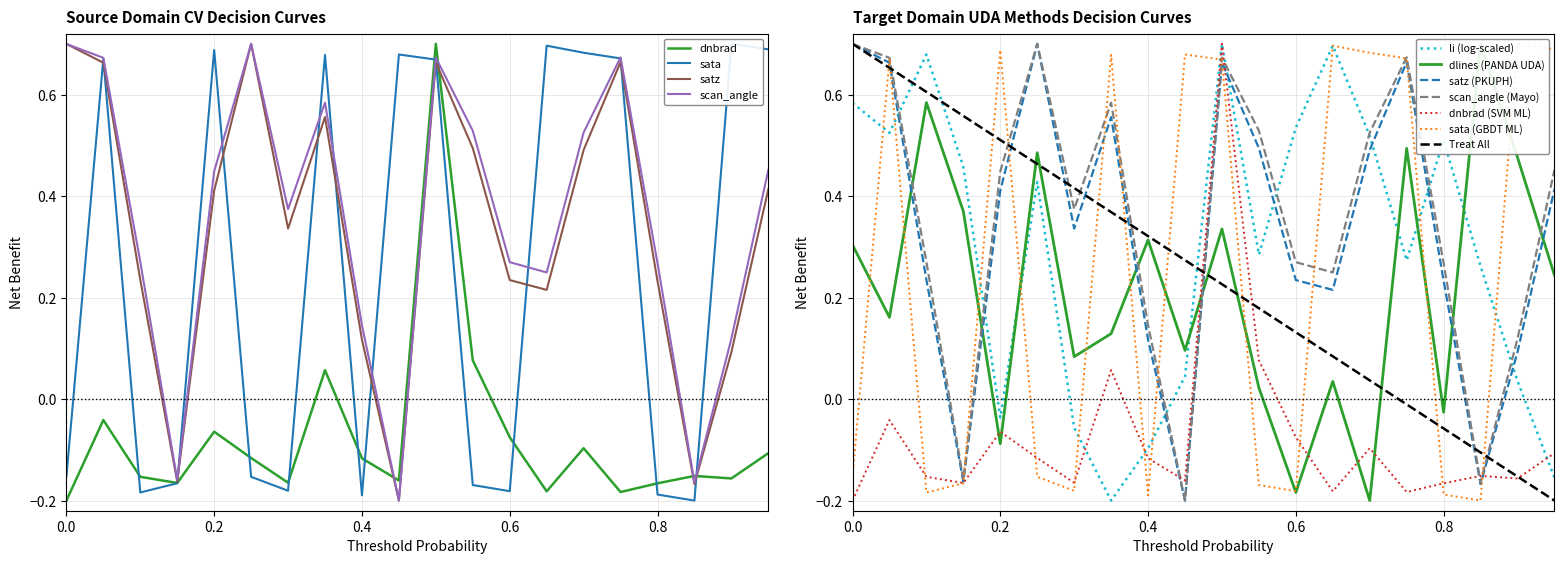

What is the minimum value shown in the chart?

-0.2